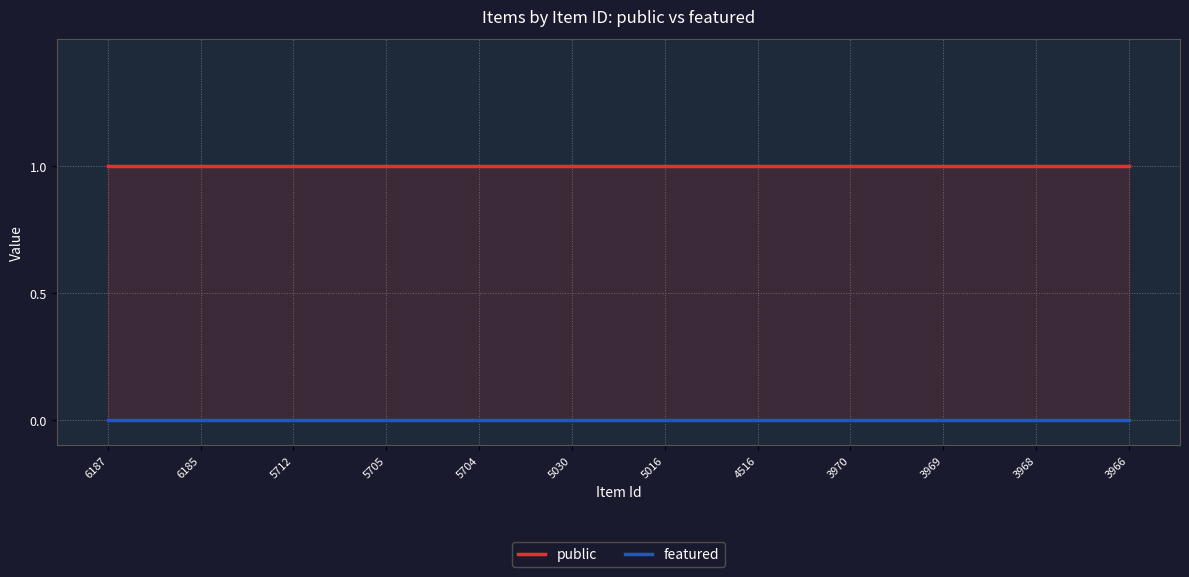

Reading left to right, extract all data points from this chart.

public: 1	1	1	1	1	1	1	1	1	1	1	1
featured: 0	0	0	0	0	0	0	0	0	0	0	0